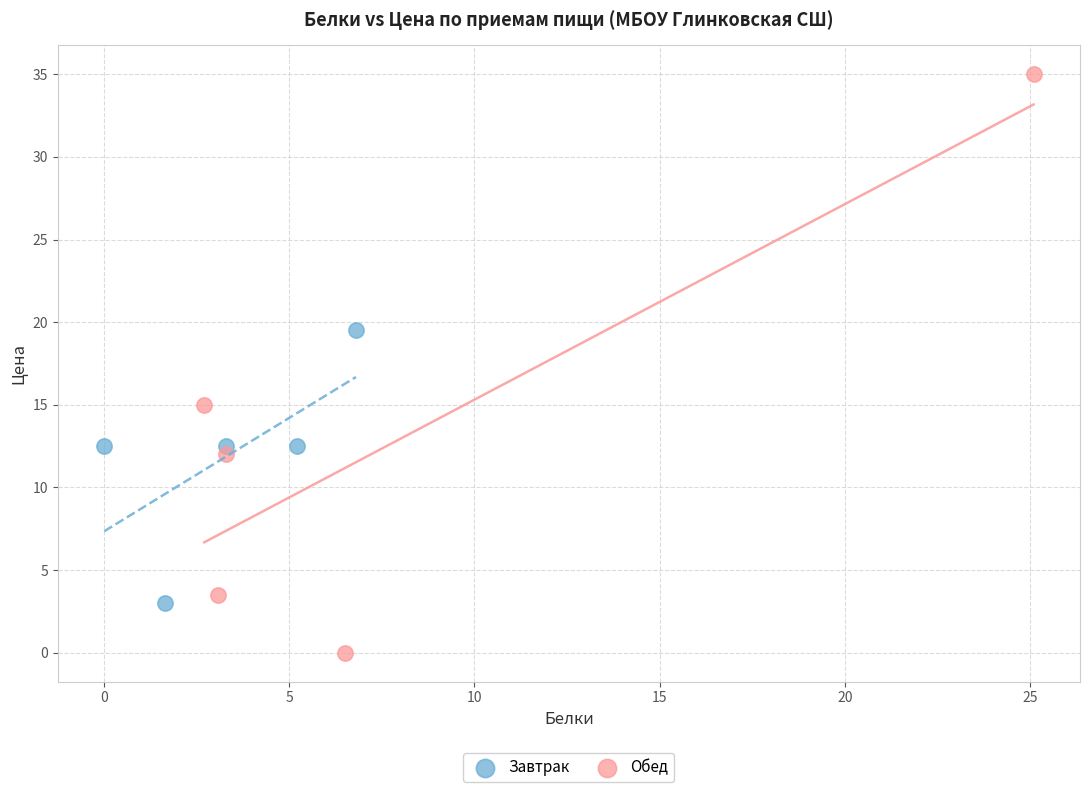

Which series has the widest spread of Y values?

Обед